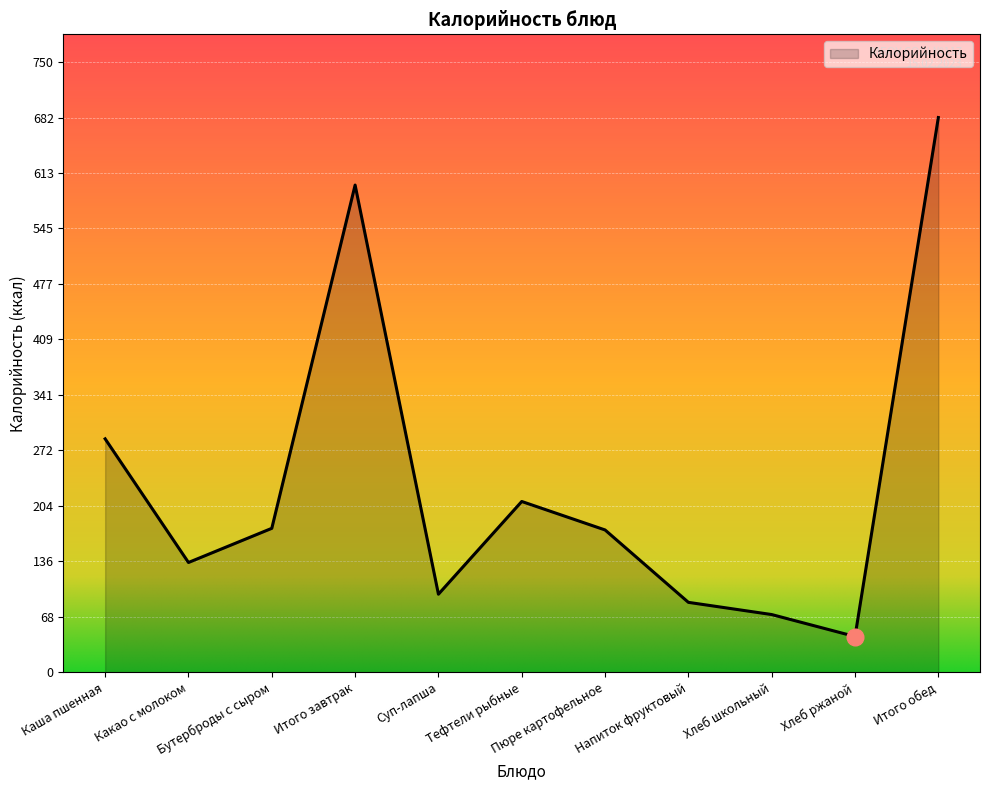

What is the difference between the maximum and minimum values?

638